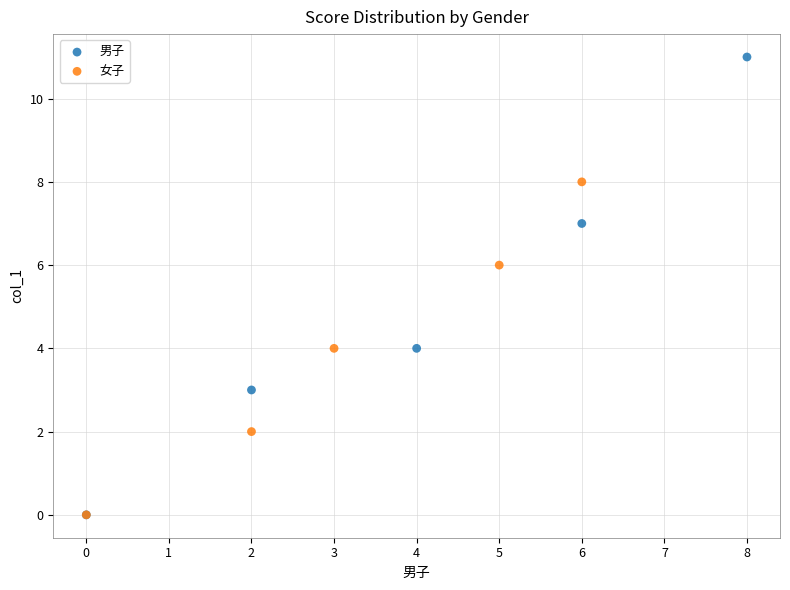

Which series reaches the maximum Y coordinate?

男子